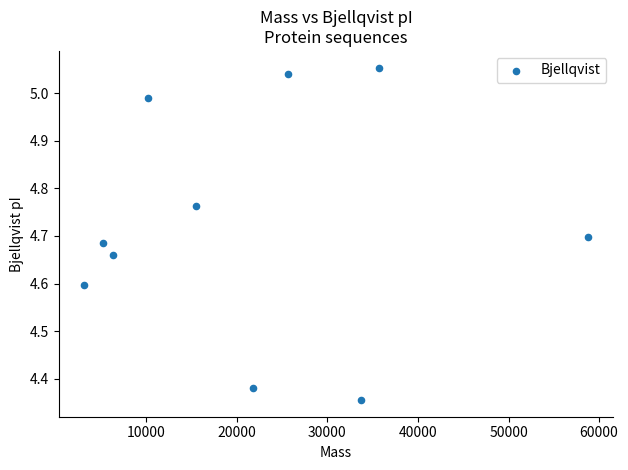

What is the range of X values (max minus min)?

55670.7